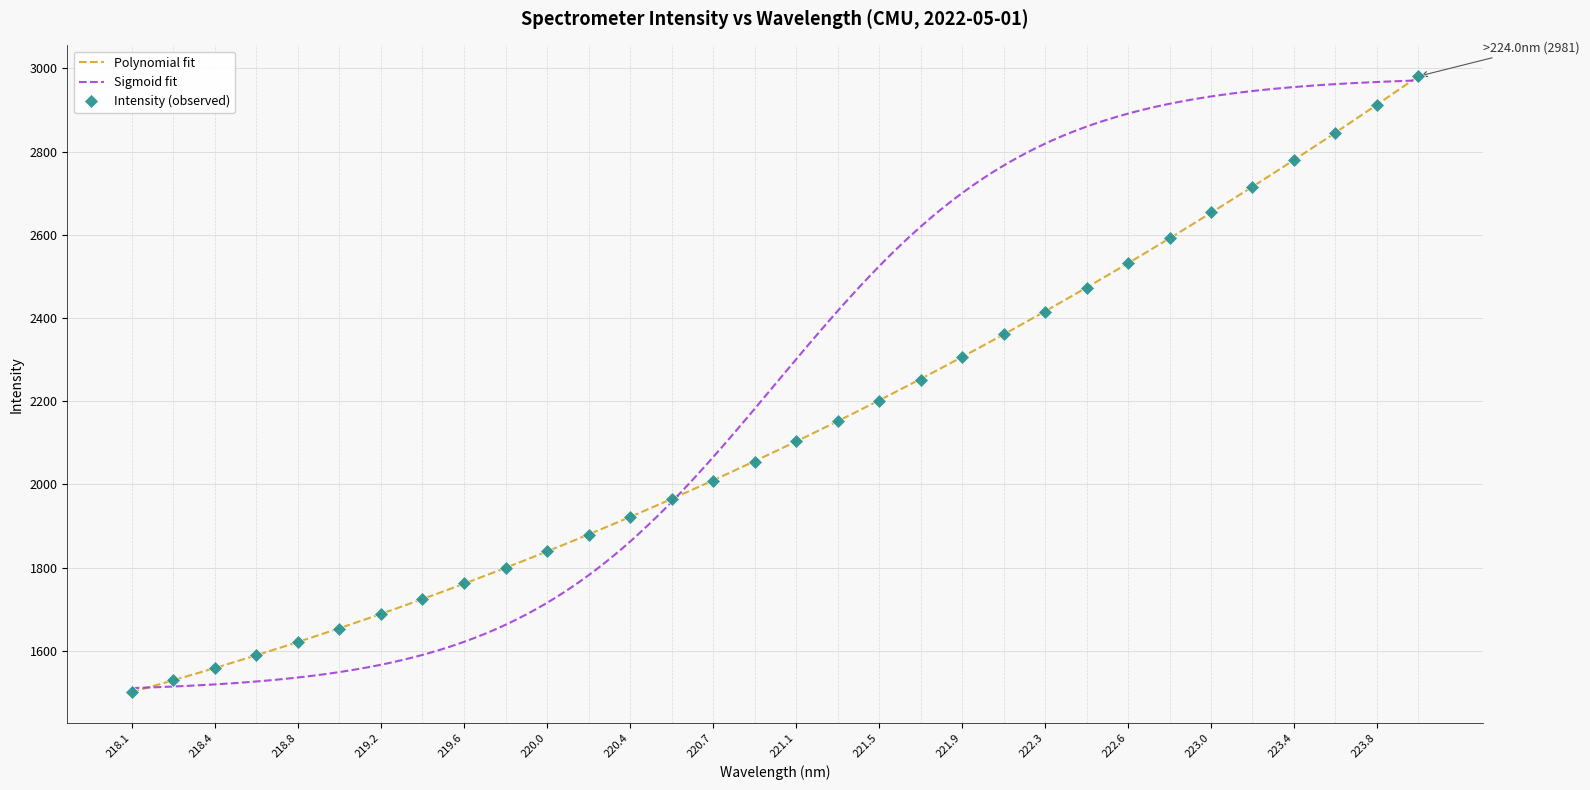

The value of Intensity (observed) at 218.8 is 1620.5. True or false?

True